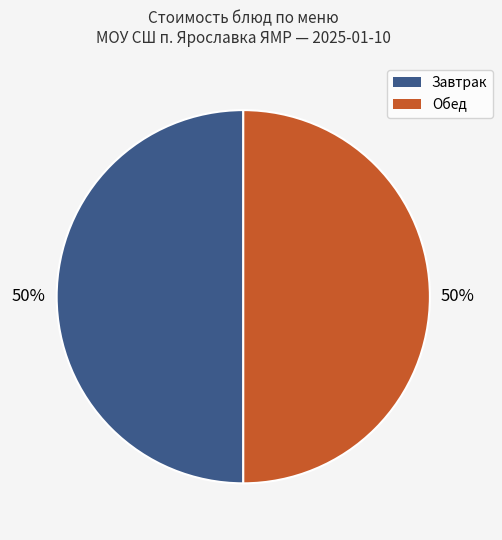

To the nearest percent, what is the average slice percentage?

50%